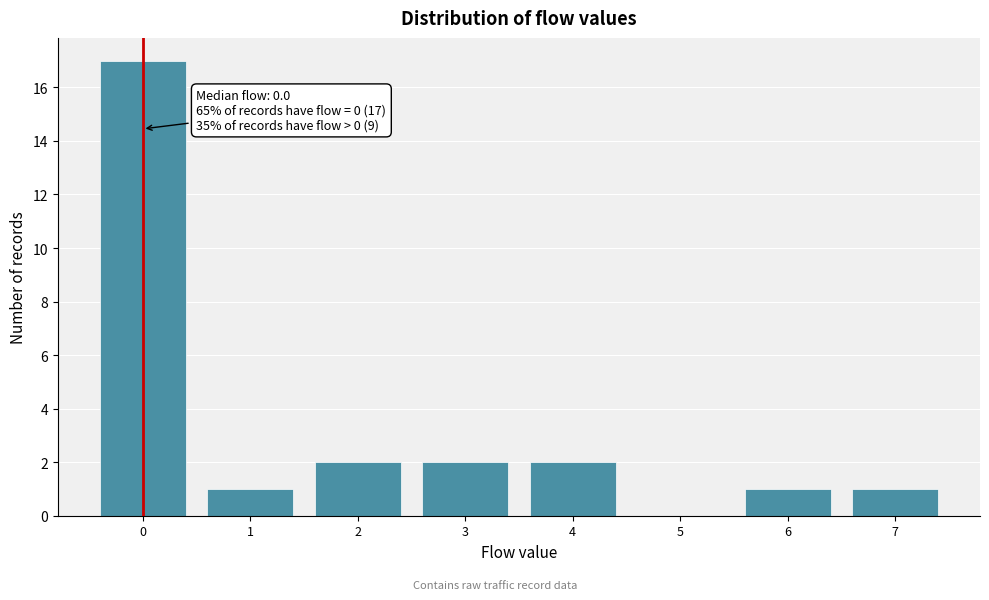

Over which range of the x-axis is the bar tallest?

-0.5 to 0.5